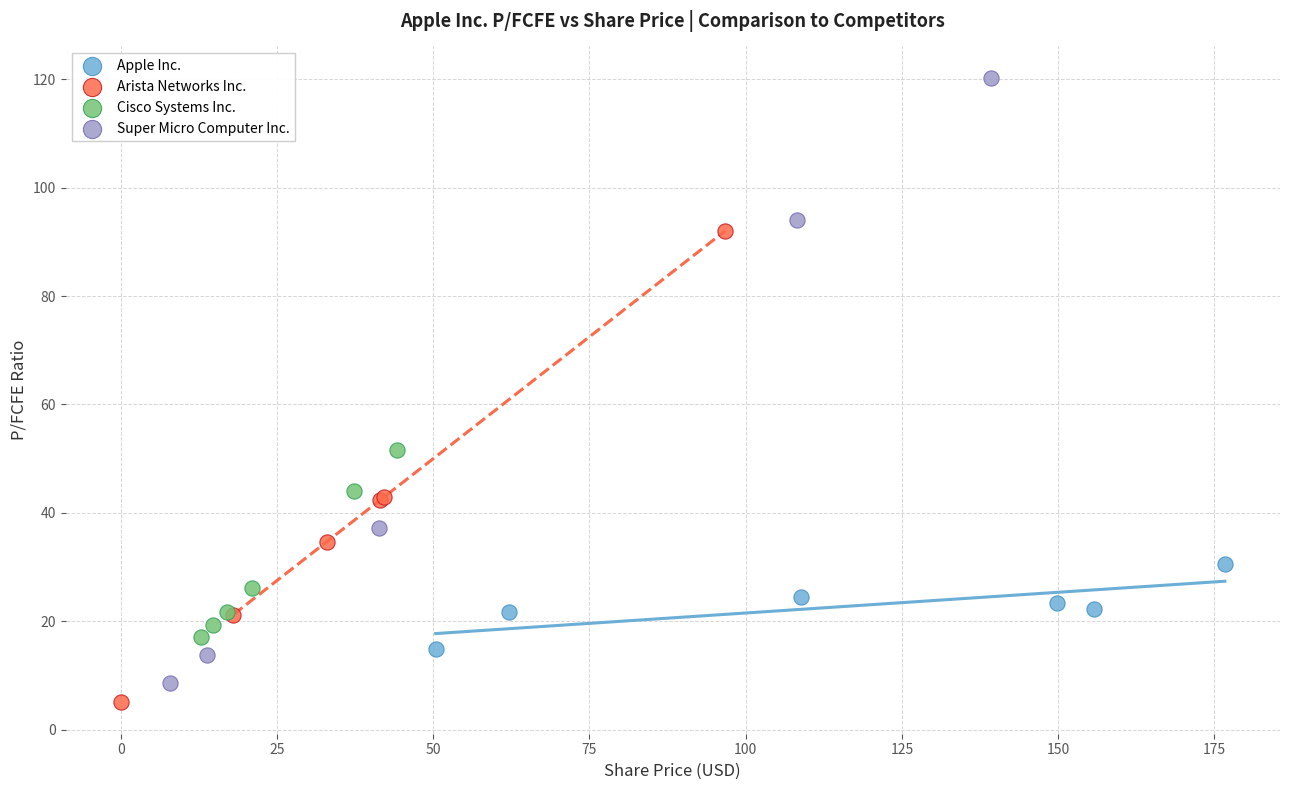

Which series has the largest Y range (max minus min)?

Super Micro Computer Inc.